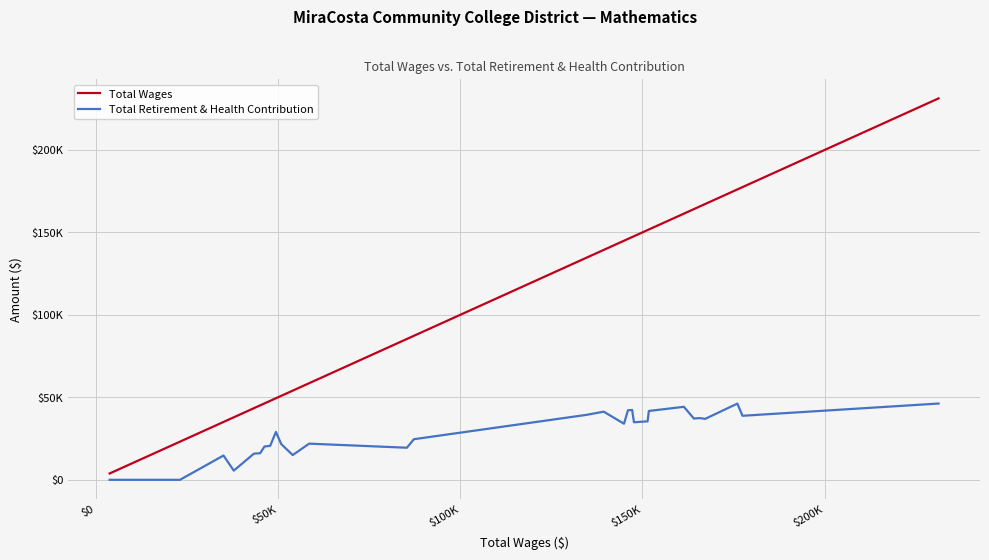

What are all the series names shown in the legend?

Total Wages, Total Retirement & Health Contribution